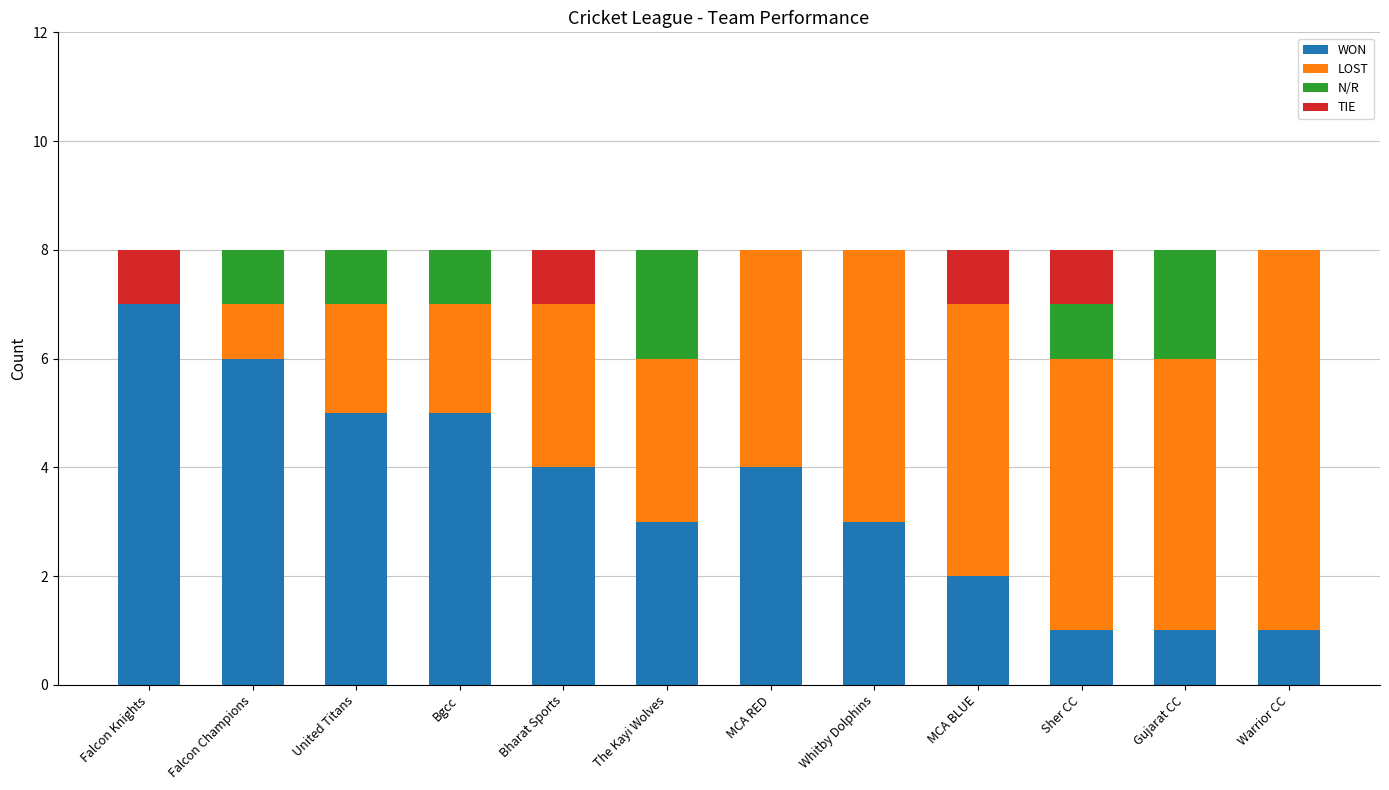

Count the WON values in the range 2 to 5.

7